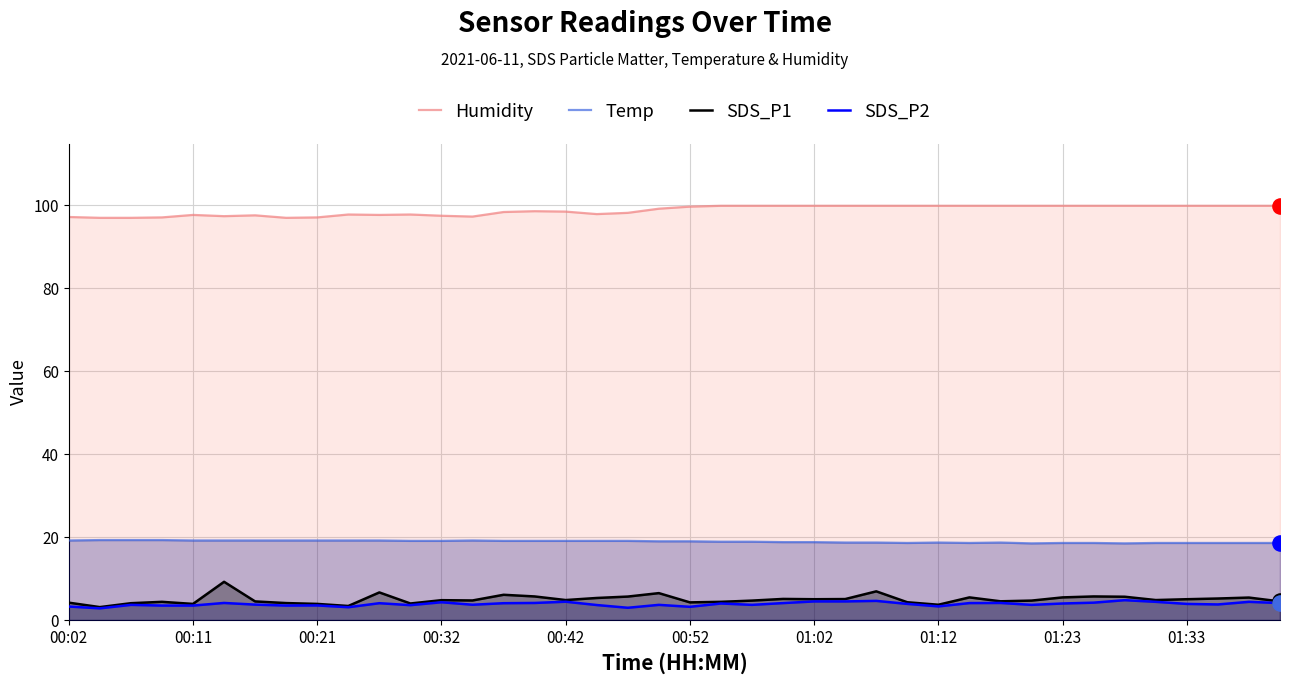

At how many categories does at least one series exceed 4?

40